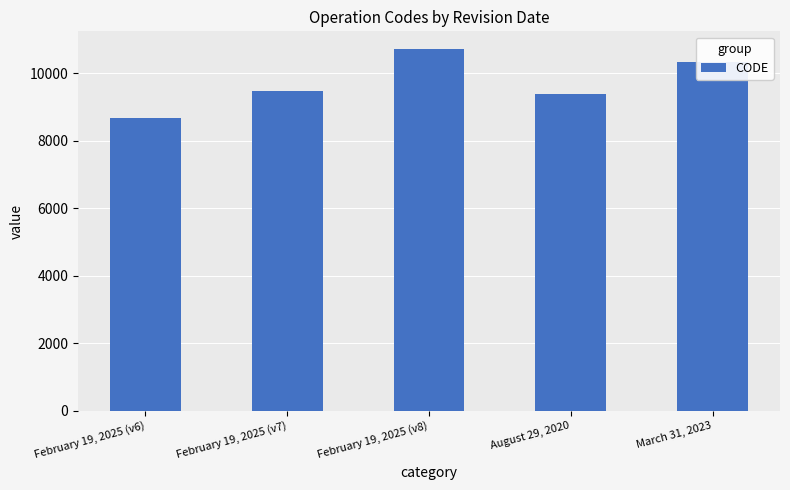

At which label is the value closest to 9691?

February 19, 2025 (v7)